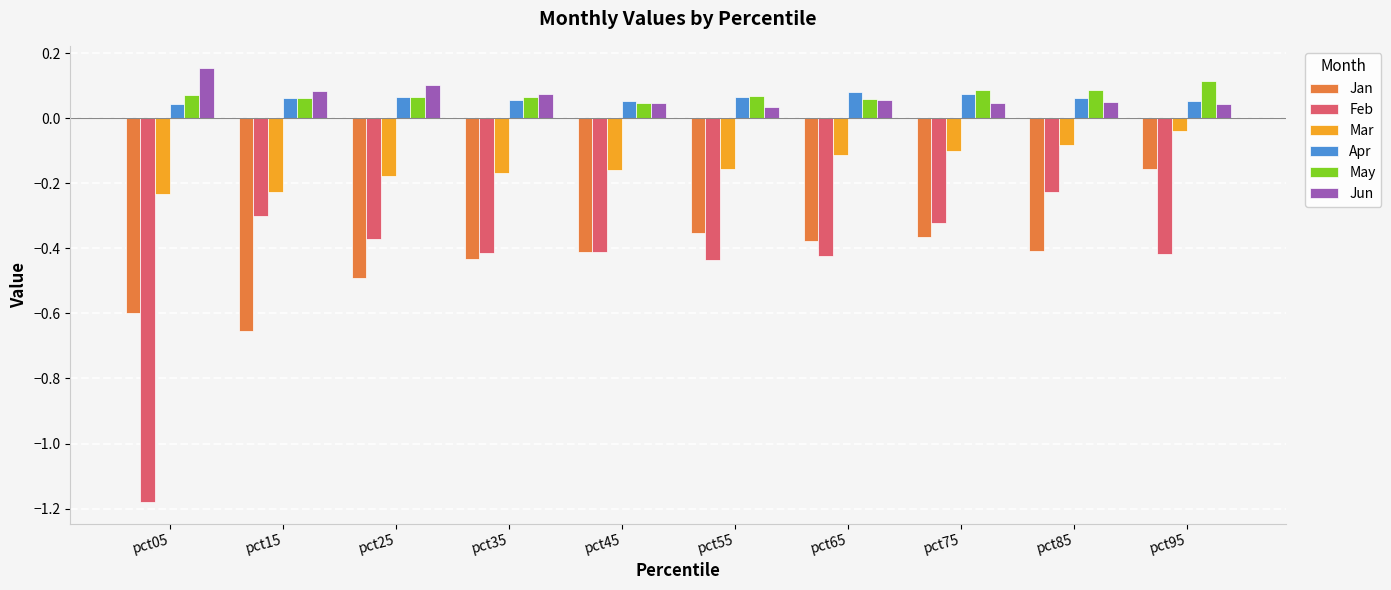

True or false: Feb has a value of -0.4 at pct95.

True